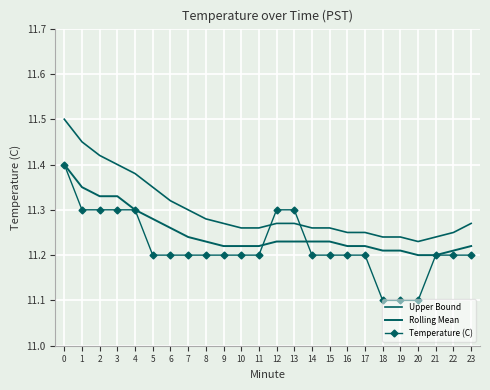

Which category has the lowest value across all series?

18